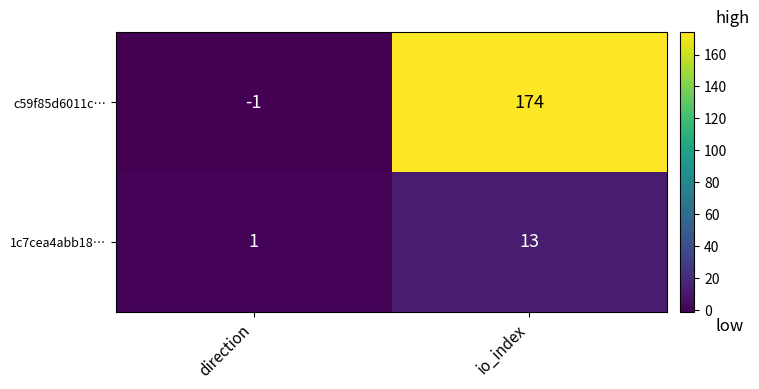

At which category does the chart reach its peak across all series?

io_index